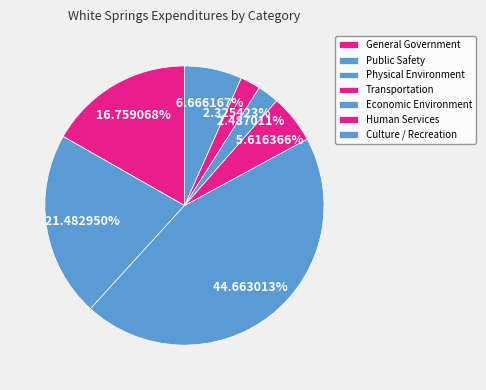

How many slices are in this pie chart?

7